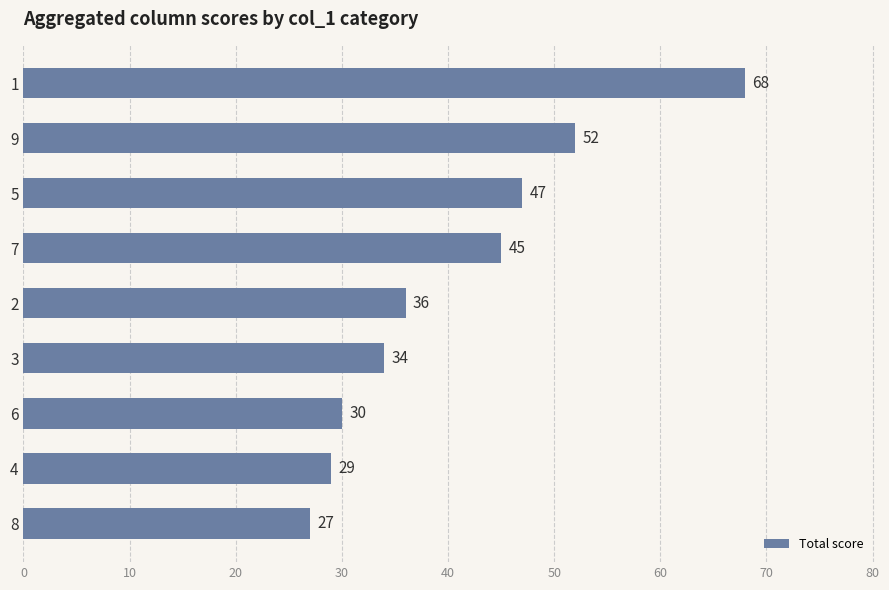

Count the number of data series in this chart.

1